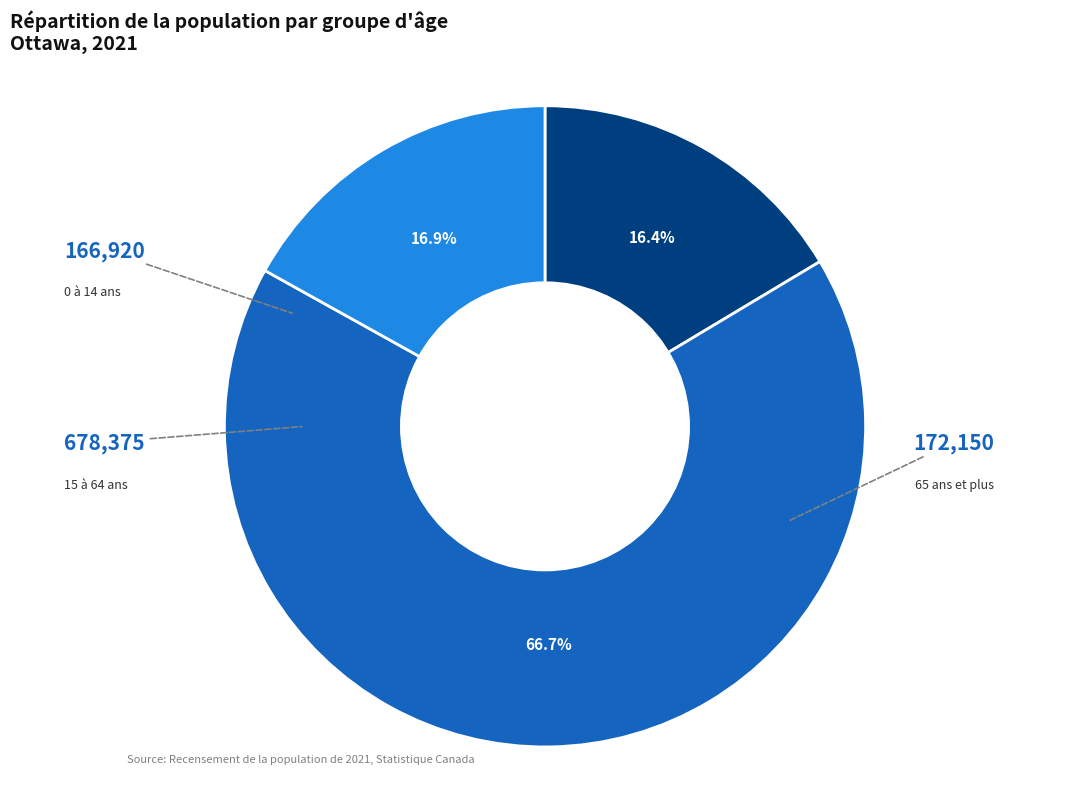

The 65 ans et plus slice represents 5% of the pie. True or false?

False